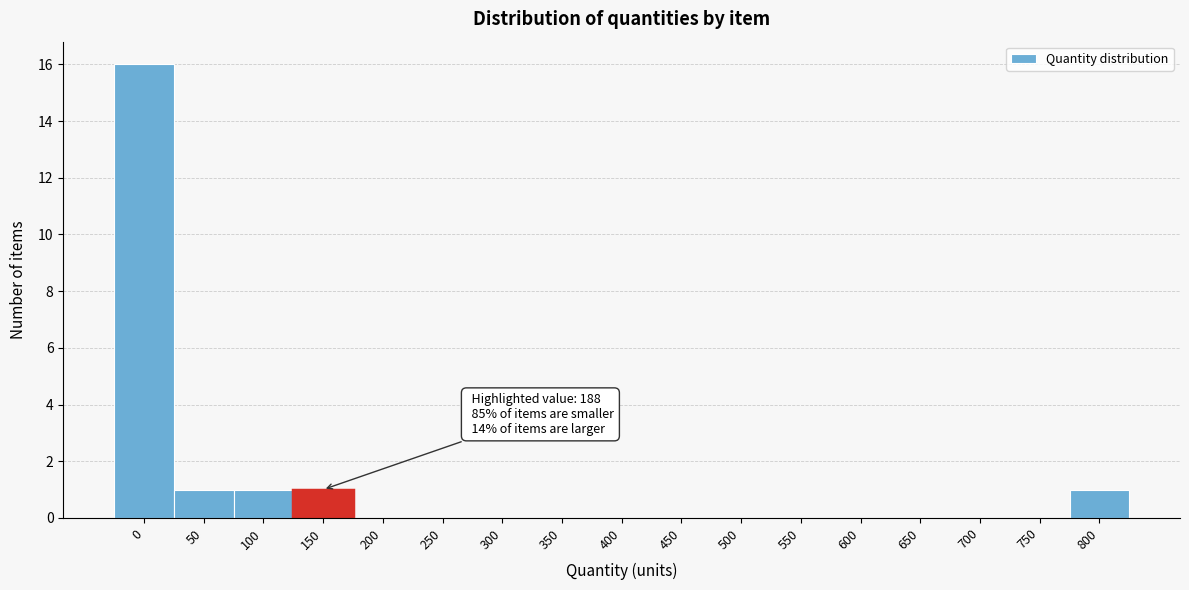

Reading left to right, list all the values displayed in this chart.

0=16	50=1	100=1	150=1	200=0	250=0	300=0	350=0	400=0	450=0	500=0	550=0	600=0	650=0	700=0	750=0	800=1